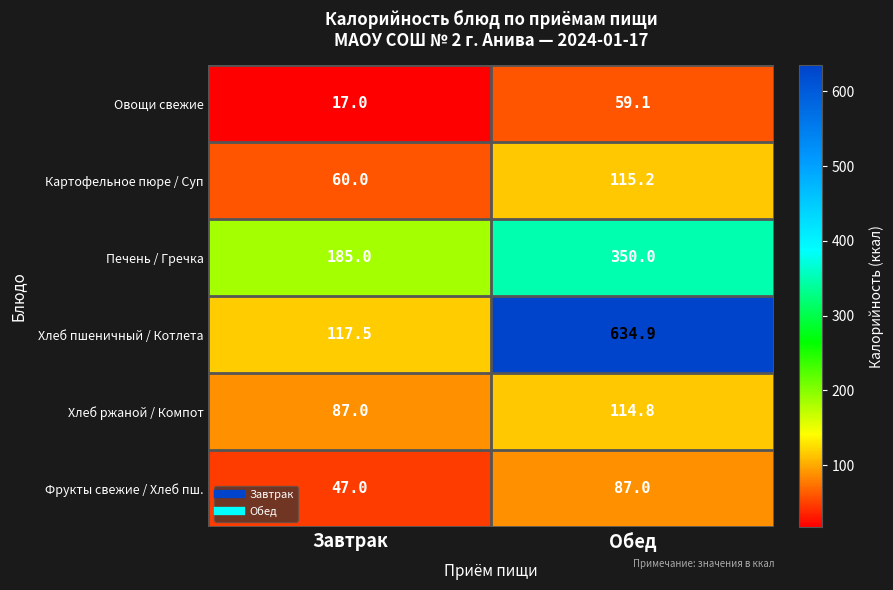

Which series has the widest spread of values?

Хлеб пшеничный / Котлета